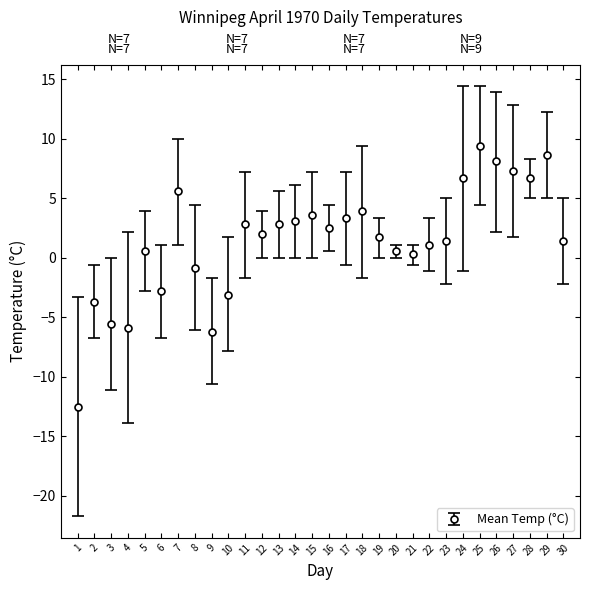

What is the sum of the values at 14 and 22?

4.2